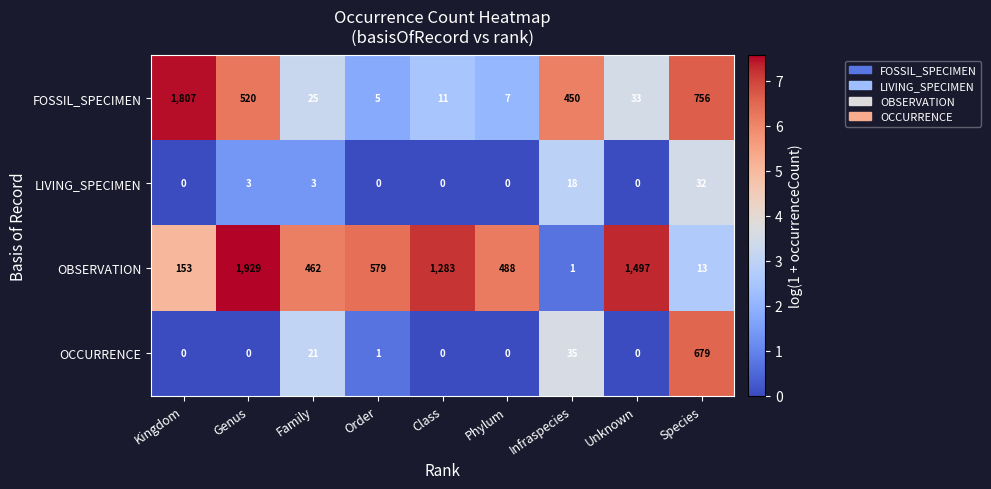

Is it true that LIVING_SPECIMEN equals 0 at Kingdom?

True